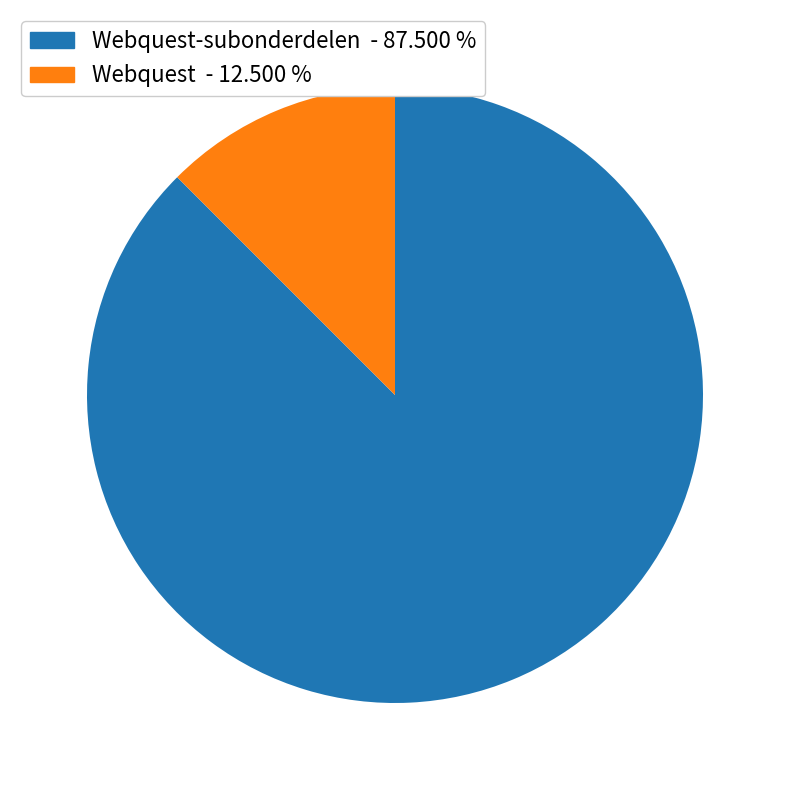

What is the smallest slice in the pie chart?

Webquest - 12.500 %